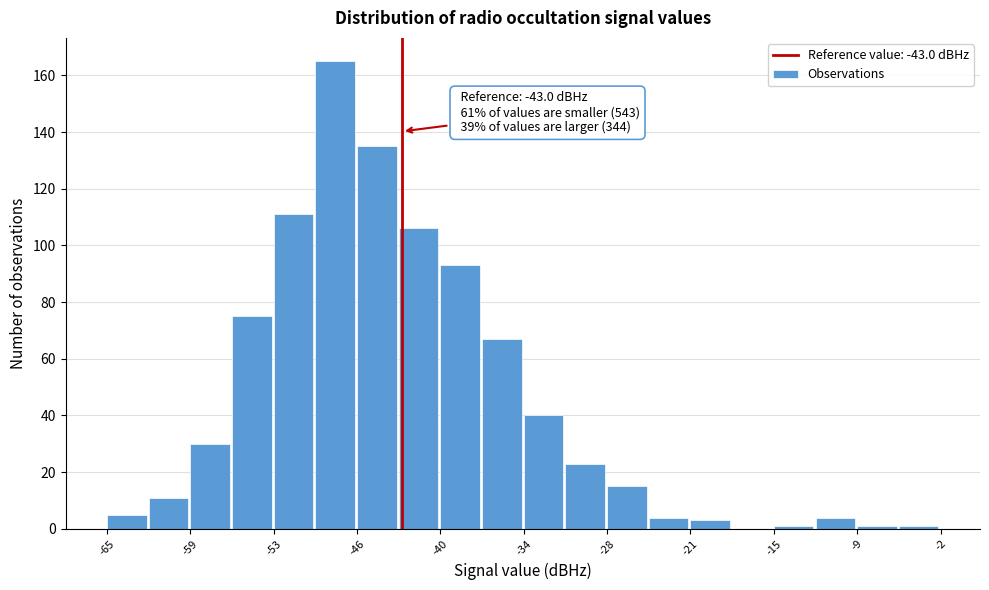

Around what value on the x-axis is the tallest bar? Give the approximate position of its centre, as read against the axis.

-48